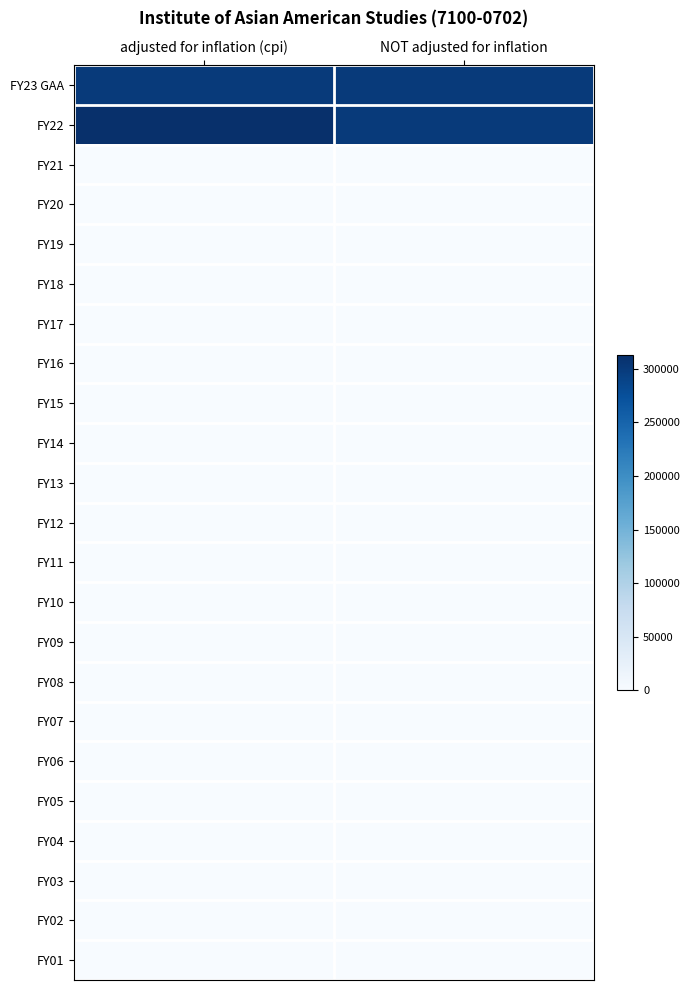

Which series has the widest spread of values?

FY22